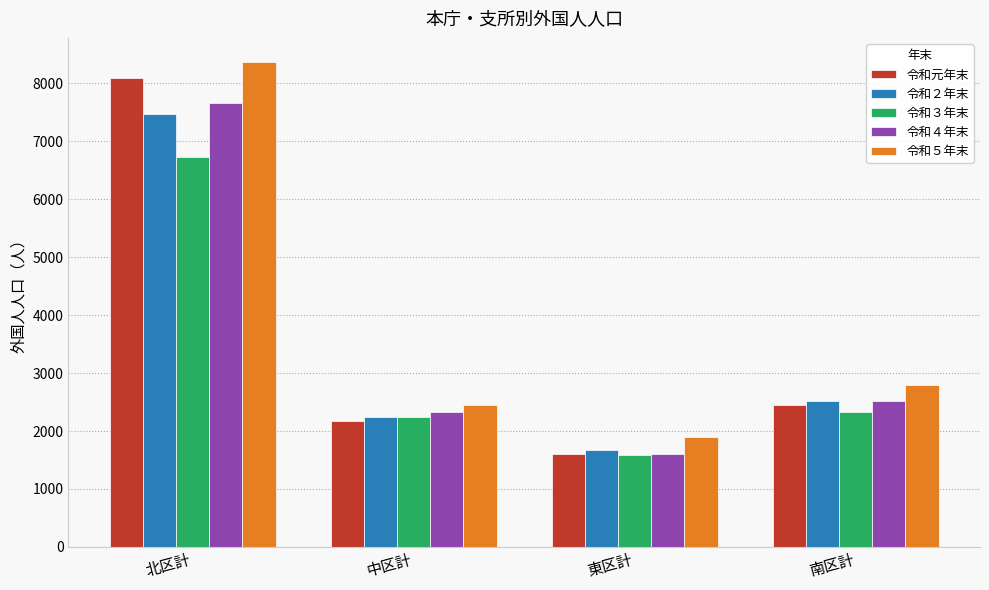

Reading left to right, what are all the values shown in this chart?

令和元年末: 北区計=8100	中区計=2179	東区計=1604	南区計=2455
令和２年末: 北区計=7475	中区計=2247	東区計=1664	南区計=2514
令和３年末: 北区計=6738	中区計=2237	東区計=1589	南区計=2320
令和４年末: 北区計=7655	中区計=2327	東区計=1595	南区計=2511
令和５年末: 北区計=8369	中区計=2455	東区計=1890	南区計=2791